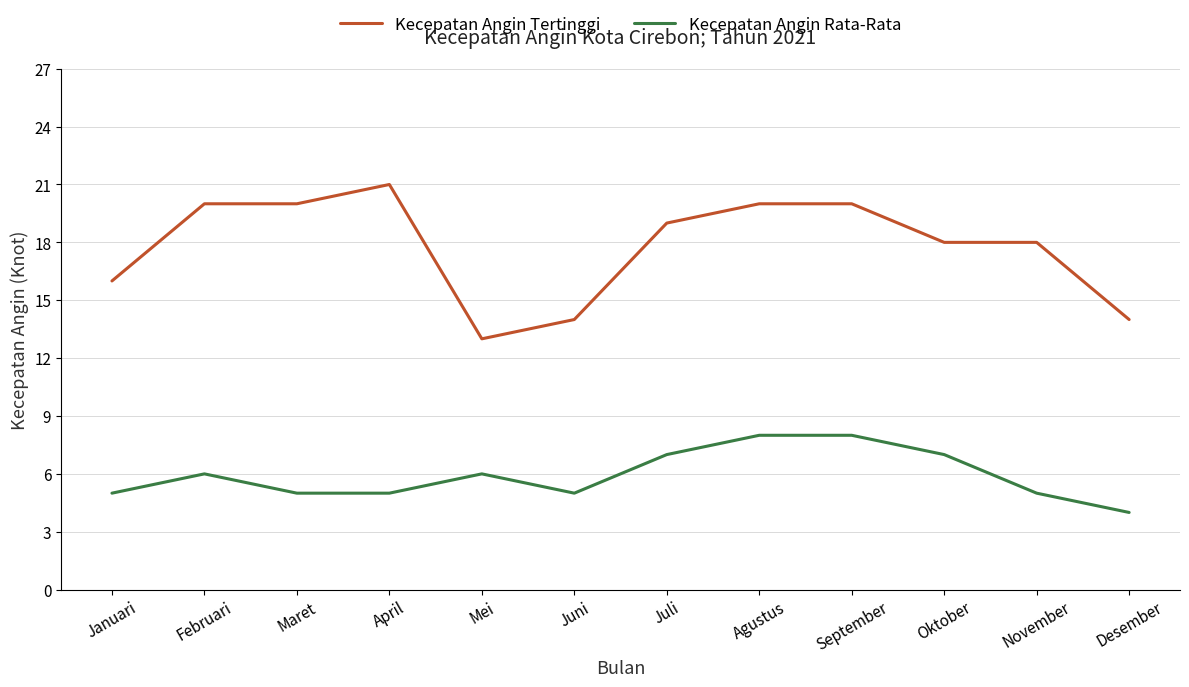

At September, list the series in order from smallest to largest.

Kecepatan Angin Rata-Rata, Kecepatan Angin Tertinggi